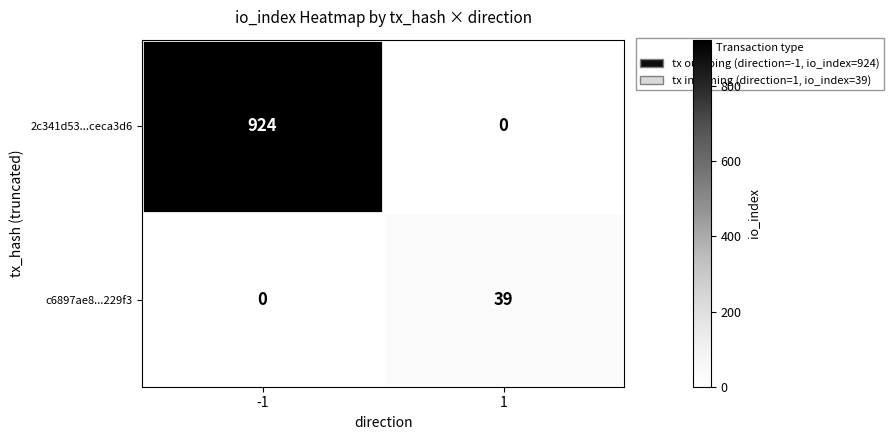

Reading left to right, transcribe all the data shown in this chart.

2c341d53...ceca3d6: 924	0
c6897ae8...229f3: 0	39